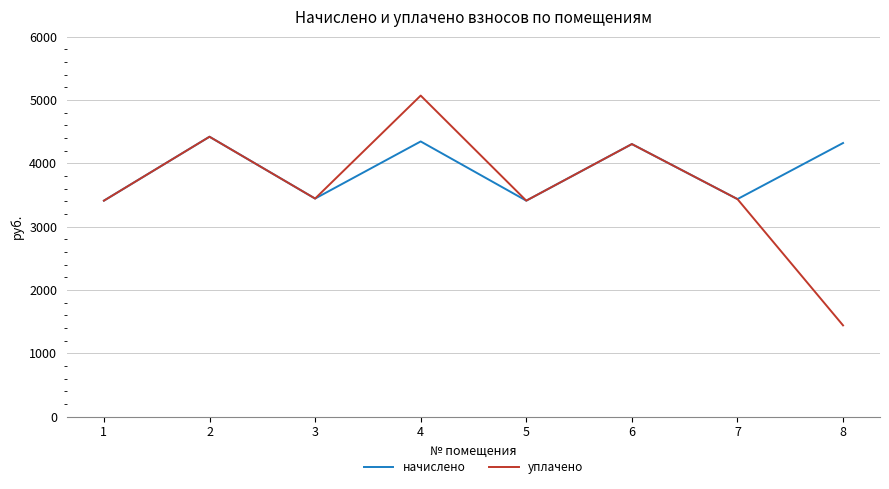

What is the highest value of the начислено series?

4421.5